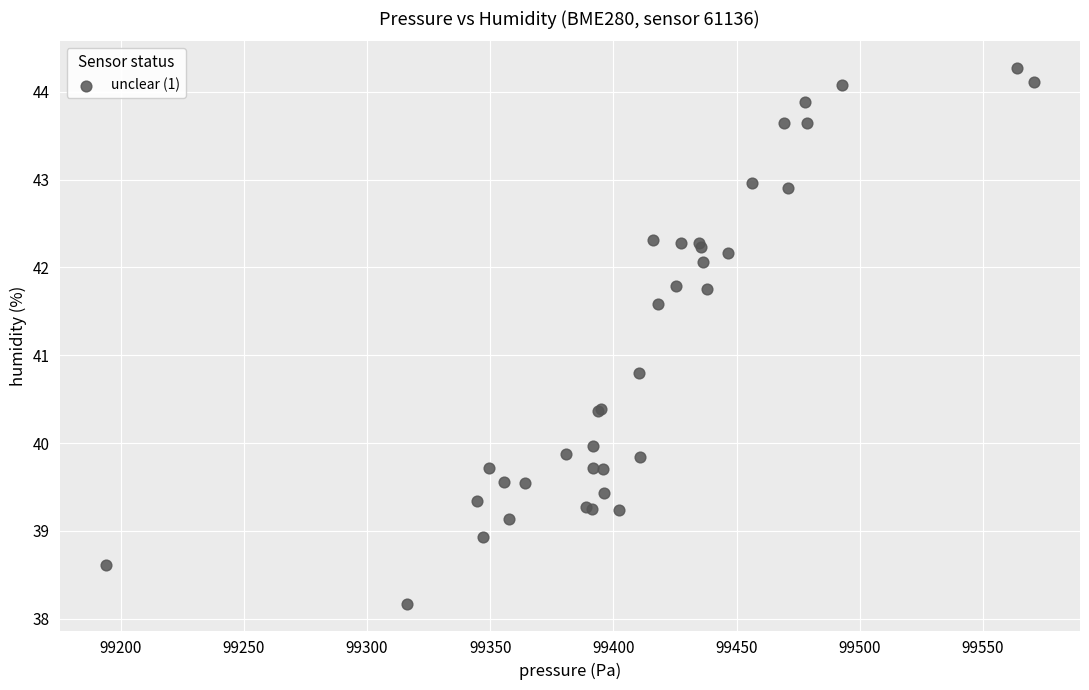

What Y value in the scatter plot is closest to 41?

40.8